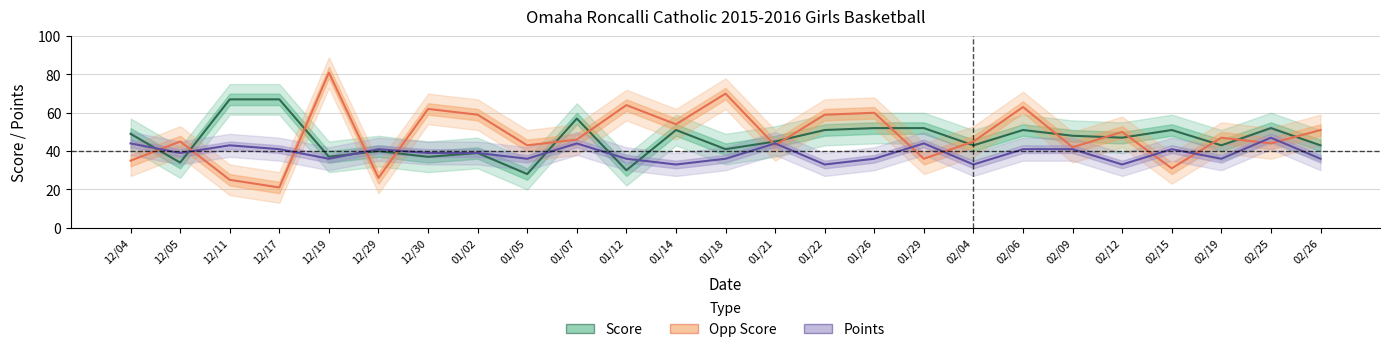

How many series are shown in this chart?

3